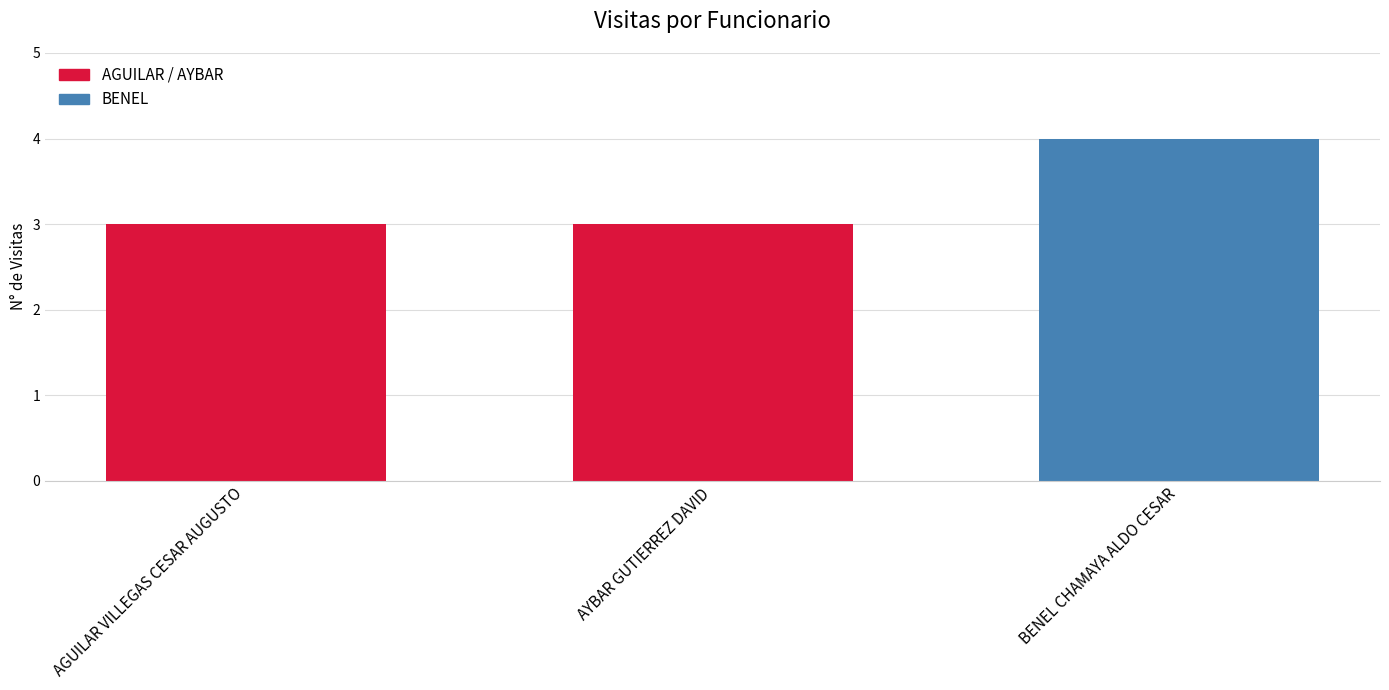

What is the label of the 3rd bar from the right?

AGUILAR VILLEGAS CESAR AUGUSTO